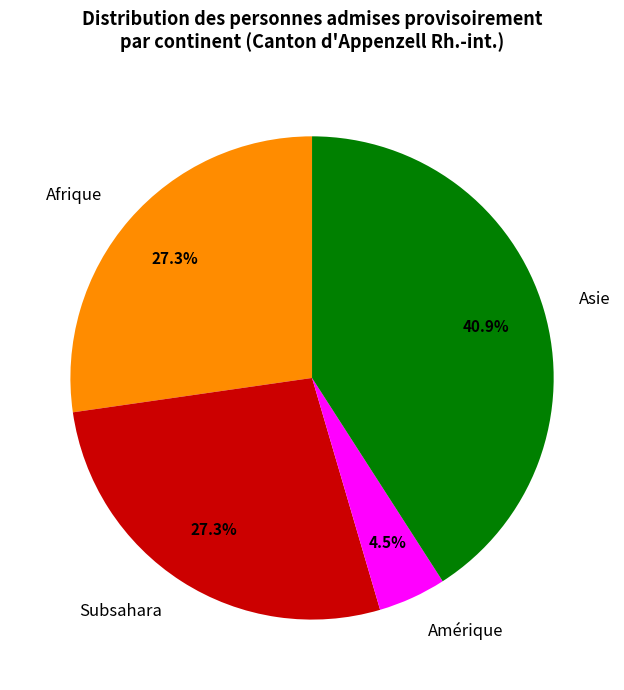

To the nearest percent, what is the difference between the largest and smallest slice percentages?

36%